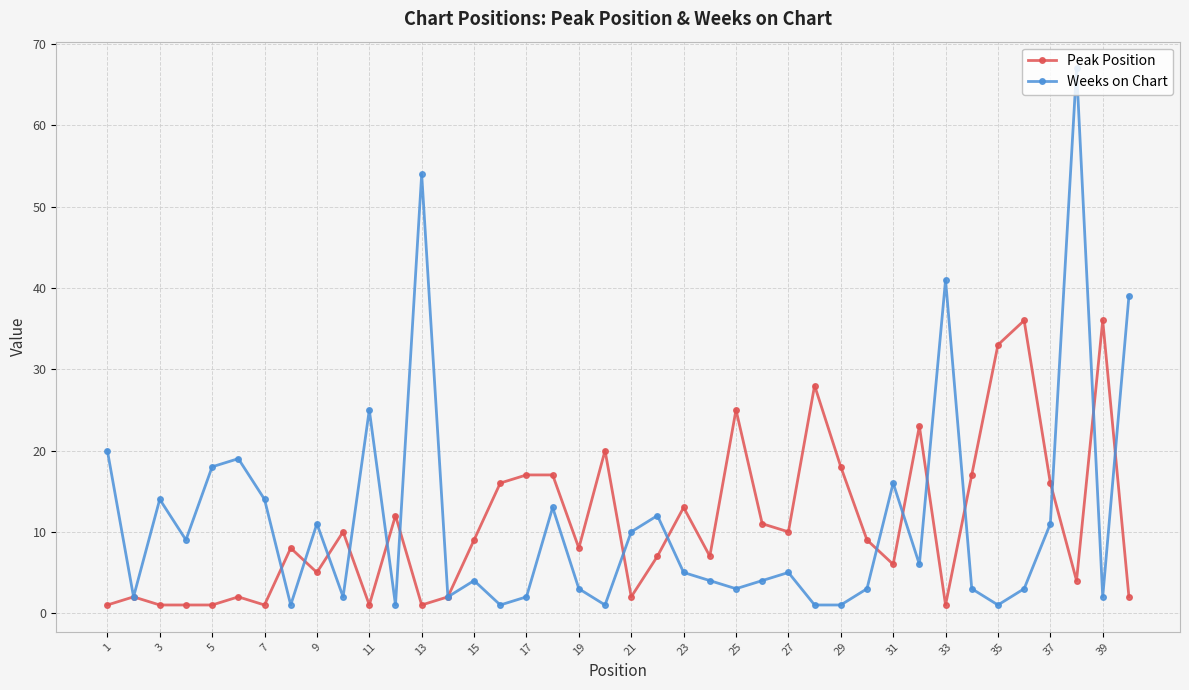

True or false: Peak Position has more than 0 points higher than both neighbors.

True